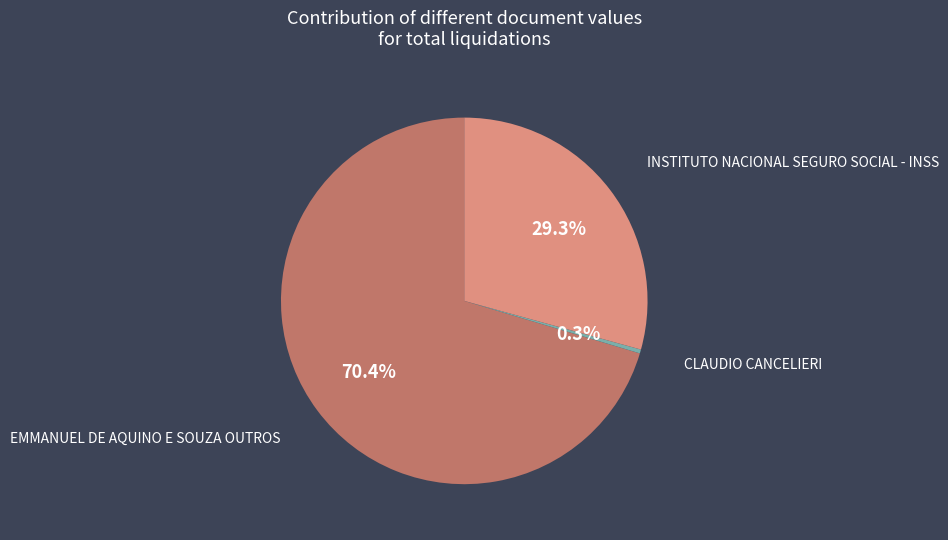

Is there a majority slice in this chart?

Yes